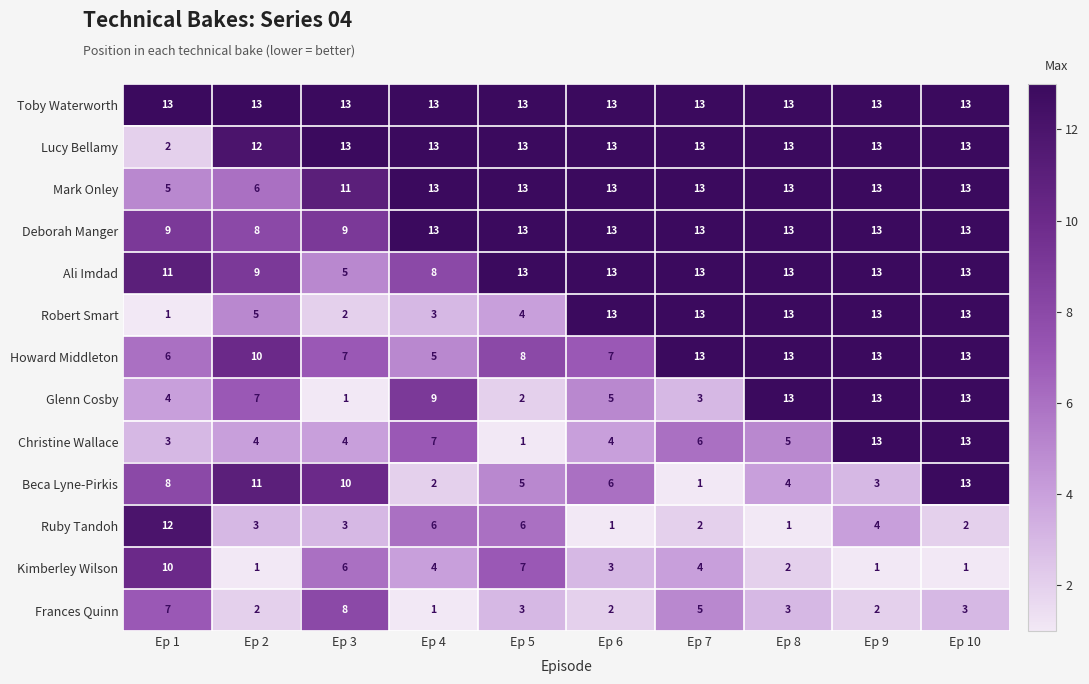

What is the highest value of the Glenn Cosby series?

13